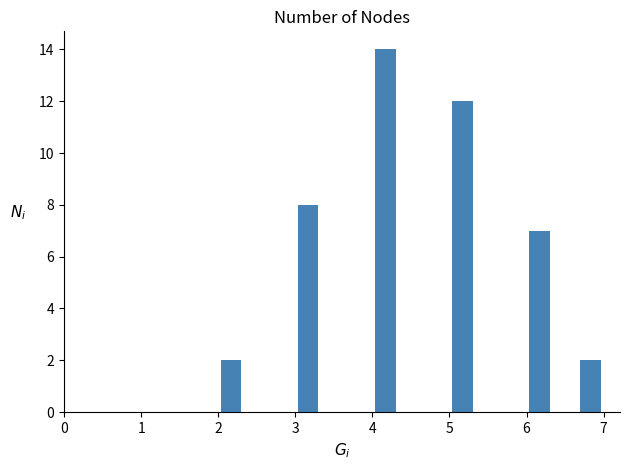

Read against the x-axis, roughly where is the centre of the tallest bar?

4.2